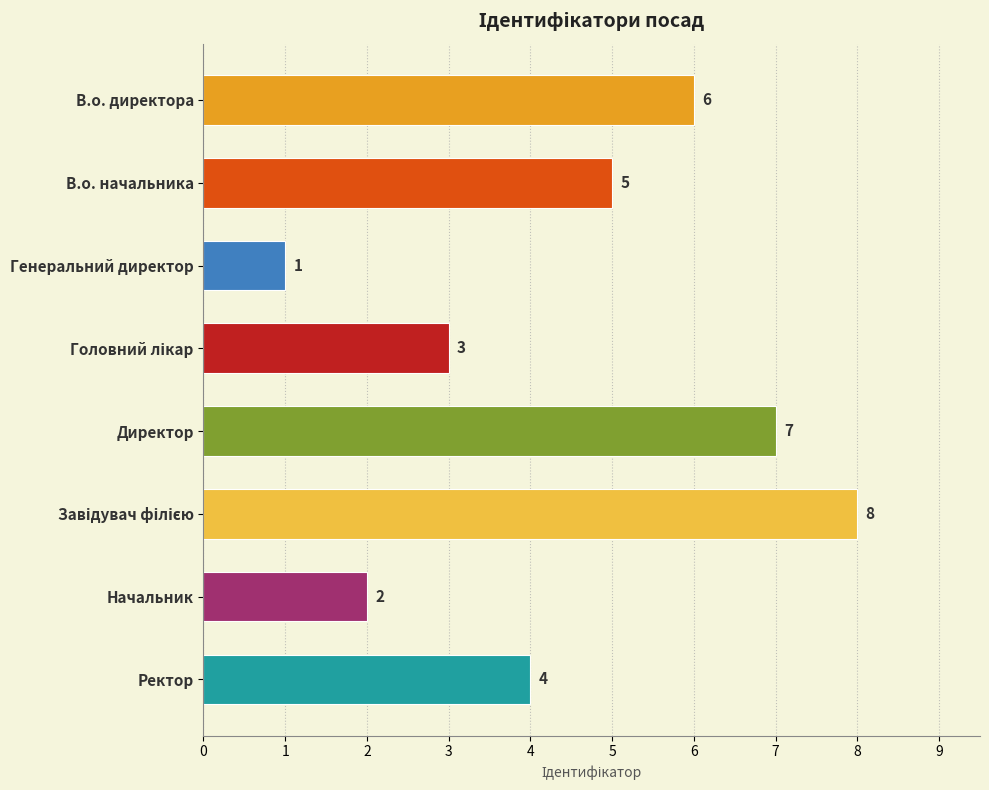

Does the chart contain any negative values?

No